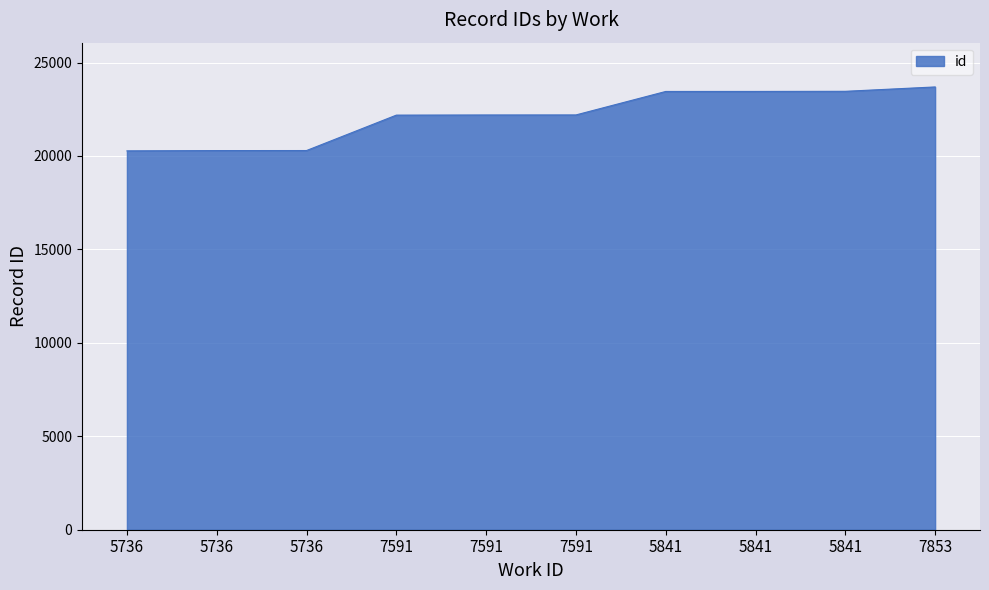

What is the value of the 2nd point from the left?

20274